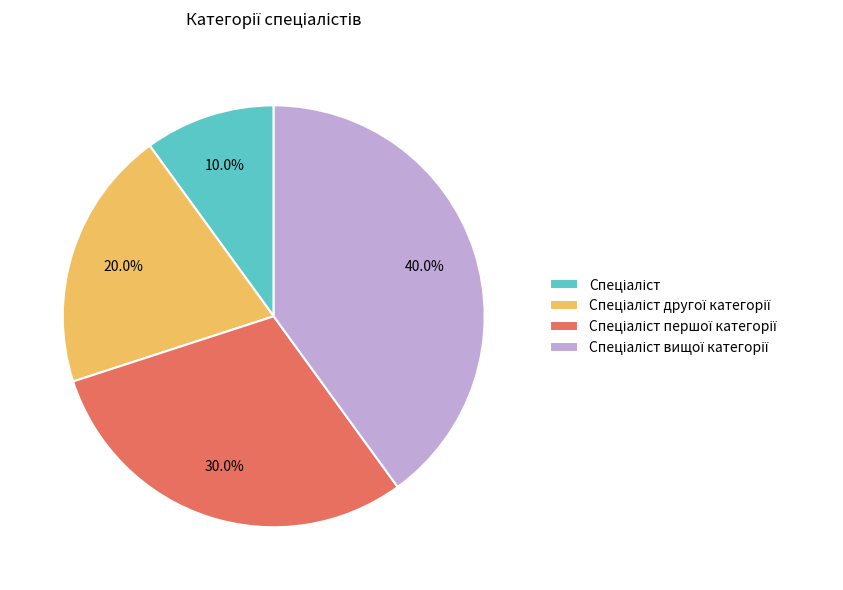

Does any single category account for the majority?

No